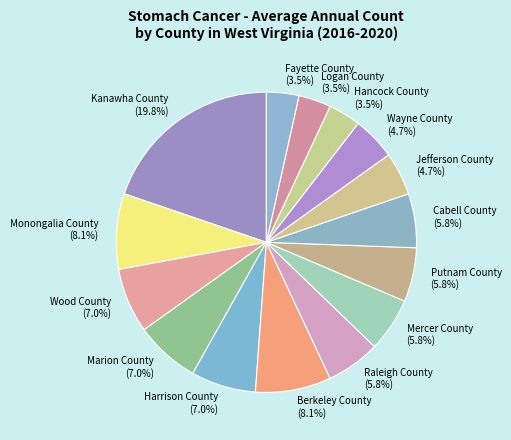

What percentage is the Putnam County slice, to the nearest percent?

6%